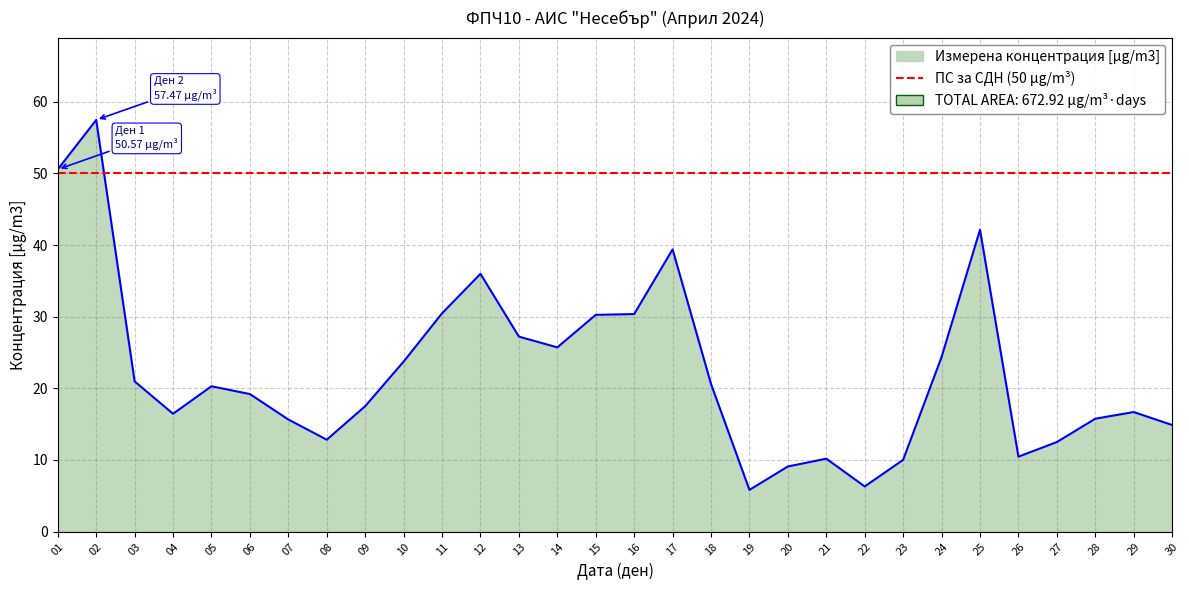

Approximately how many times larger is the value at 24 compared to 18?

1.2